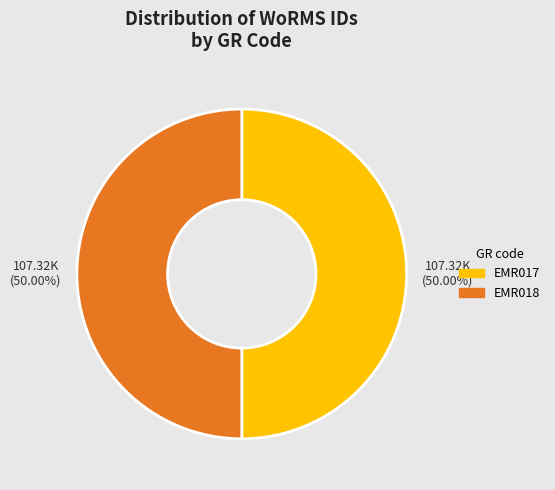

What percentage is the EMR017 slice, to the nearest percent?

50%